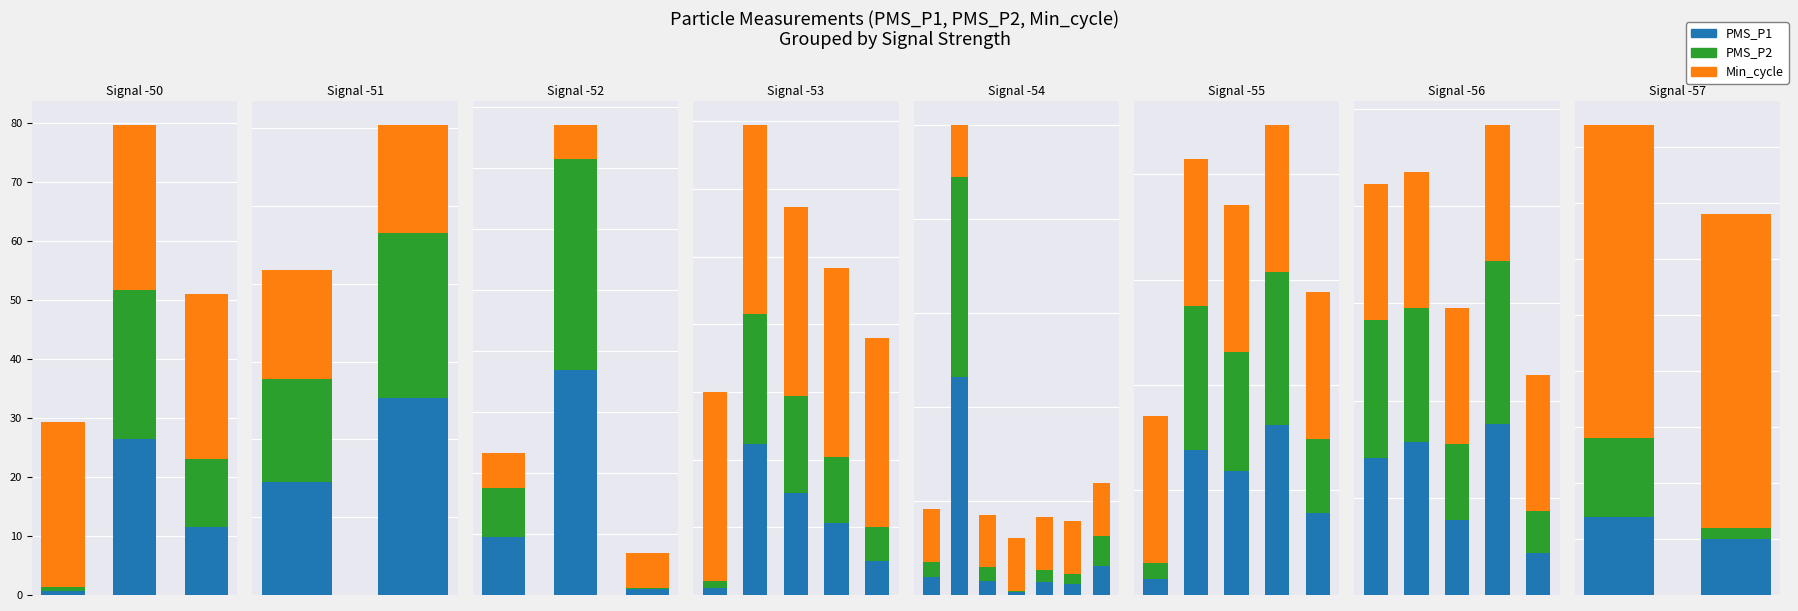

At which label does PMS_P2 reach its minimum?

1